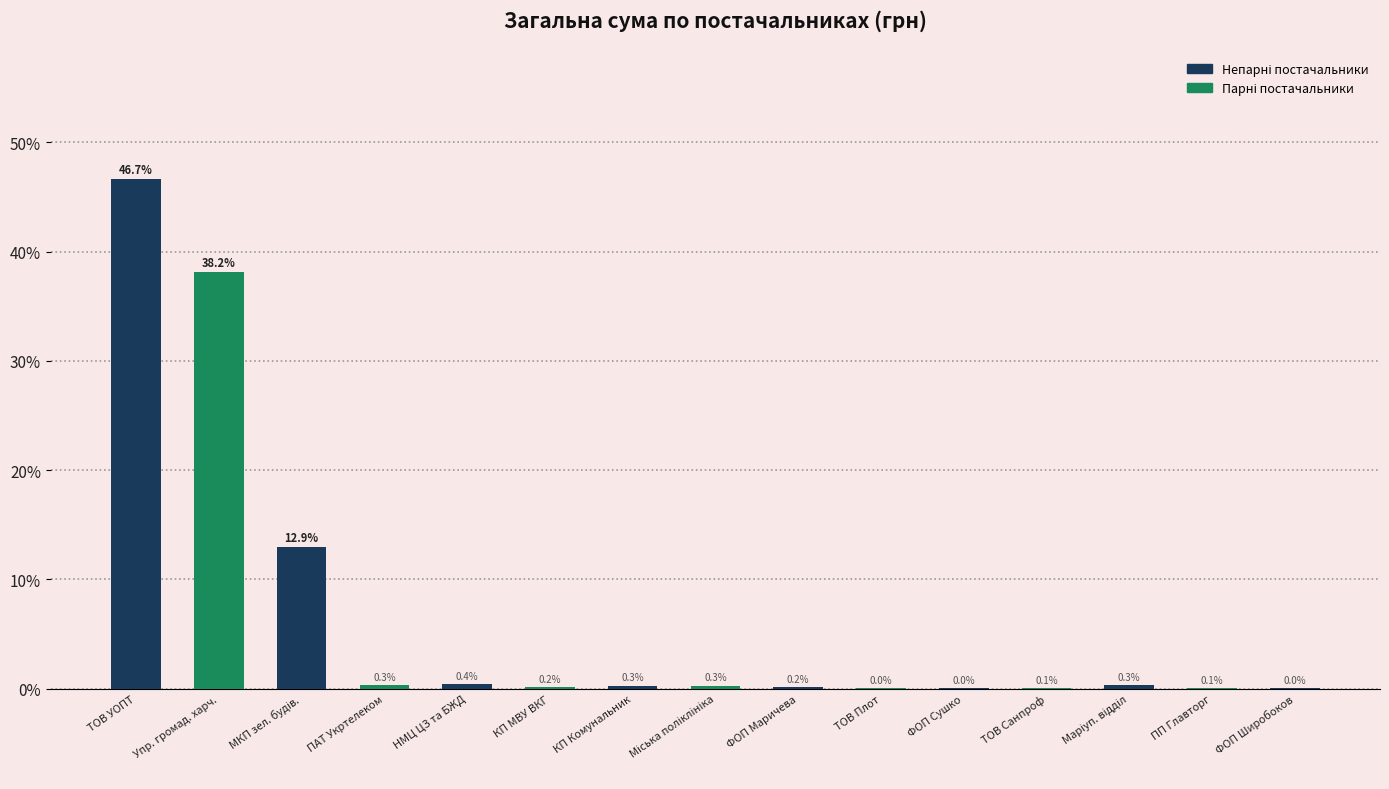

What is the change in value from ПАТ Укртелеком to ФОП Сушко?

-0.3